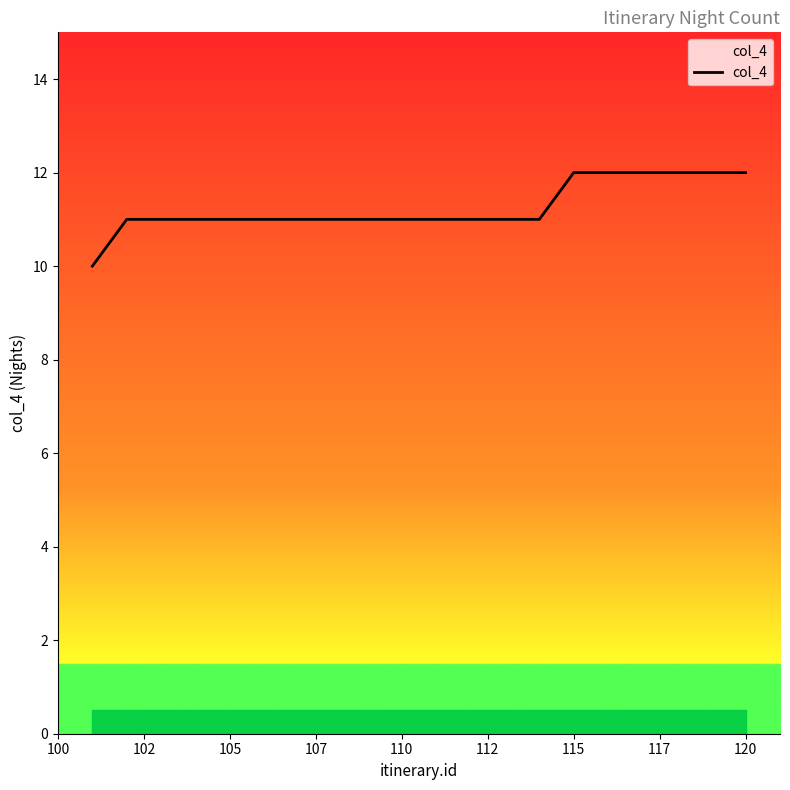

What is the minimum value shown in the chart?

10